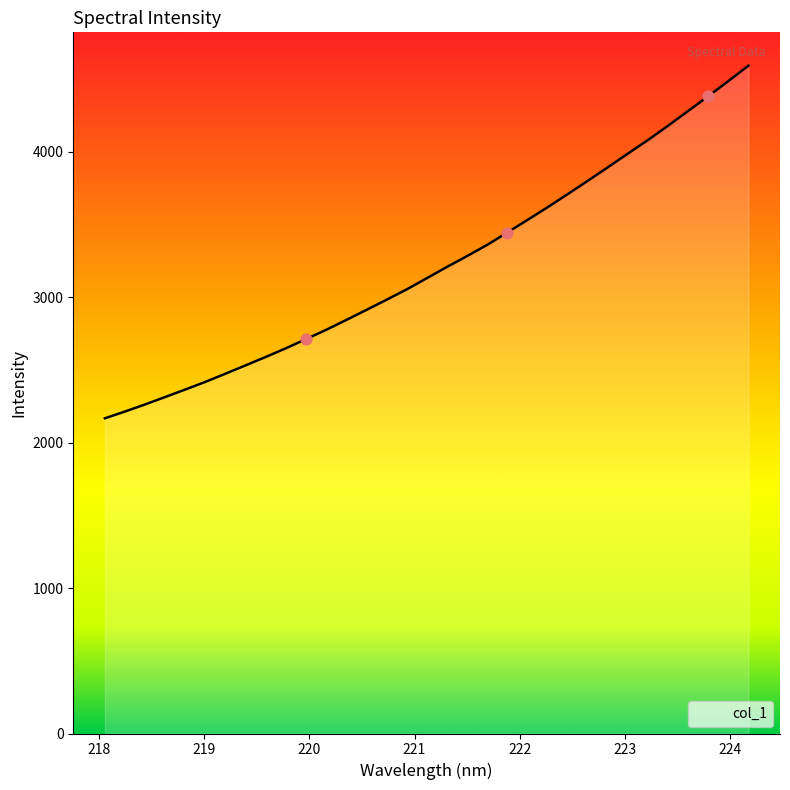

What is the minimum value shown in the chart?

2167.4